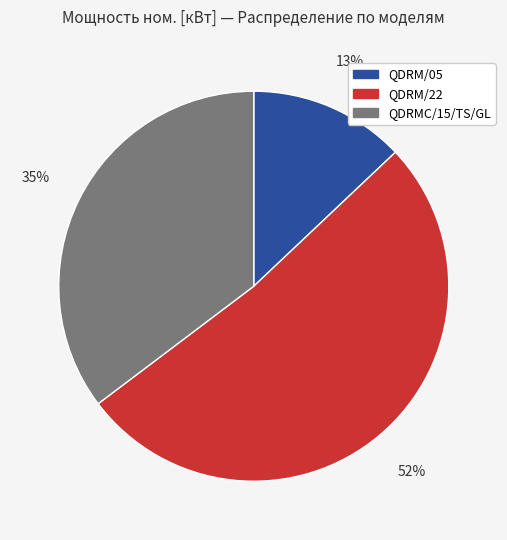

Combined, do QDRM/05 and QDRM/22 account for over 50%?

Yes